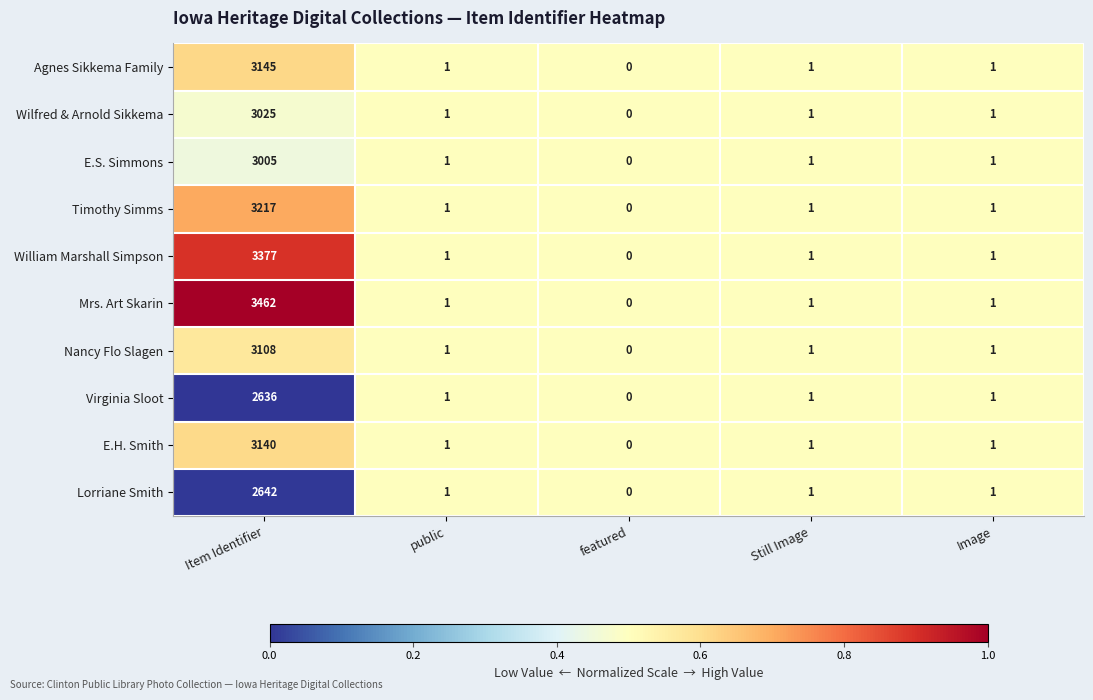

Rank the series by their maximum value, from lowest to highest.

Virginia Sloot, Lorriane Smith, E.S. Simmons, Wilfred & Arnold Sikkema, Nancy Flo Slagen, E.H. Smith, Agnes Sikkema Family, Timothy Simms, William Marshall Simpson, Mrs. Art Skarin